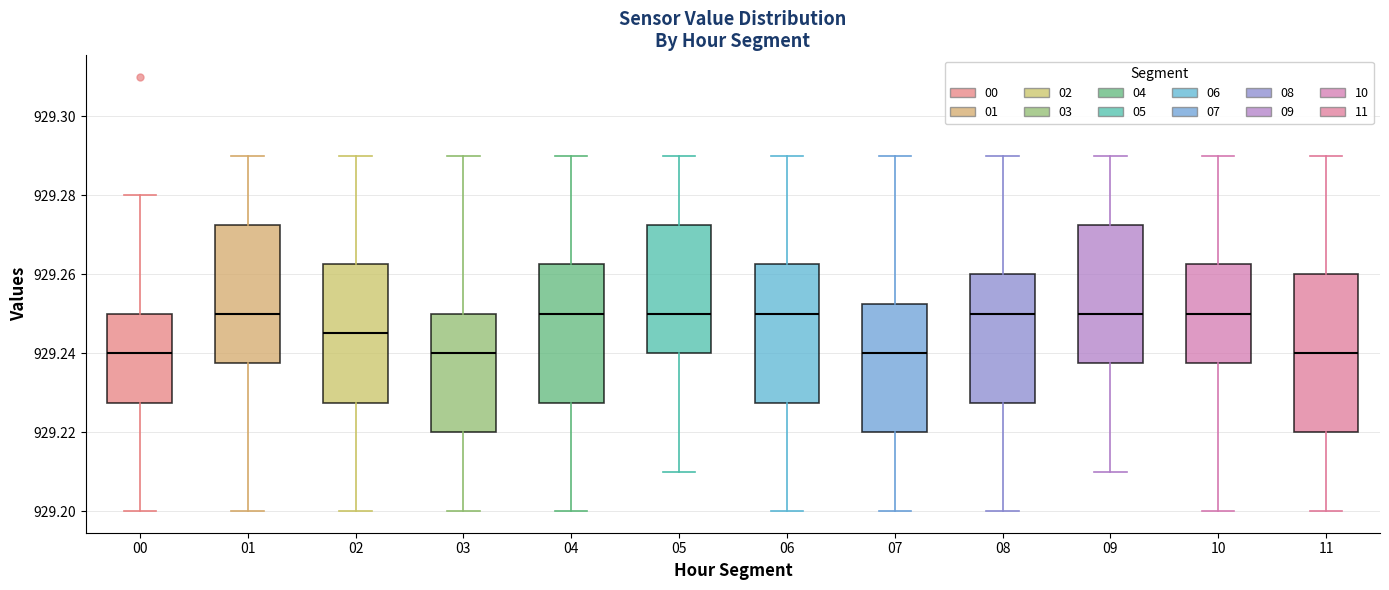

Reading left to right, transcribe this box plot: for each box, give where its median line is, the range the box spans, and where its two whiskers end, as read against the y-axis. The values are not printed on the chart, so give them approximately, as read against the axis.

00: median 929.240, box 929.228 to 929.250, whiskers 929.200 to 929.280
01: median 929.250, box 929.238 to 929.272, whiskers 929.200 to 929.290
02: median 929.246, box 929.228 to 929.262, whiskers 929.200 to 929.290
03: median 929.240, box 929.220 to 929.250, whiskers 929.200 to 929.290
04: median 929.250, box 929.228 to 929.262, whiskers 929.200 to 929.290
05: median 929.250, box 929.240 to 929.272, whiskers 929.210 to 929.290
06: median 929.250, box 929.228 to 929.262, whiskers 929.200 to 929.290
07: median 929.240, box 929.220 to 929.252, whiskers 929.200 to 929.290
08: median 929.250, box 929.228 to 929.260, whiskers 929.200 to 929.290
09: median 929.250, box 929.238 to 929.272, whiskers 929.210 to 929.290
10: median 929.250, box 929.238 to 929.262, whiskers 929.200 to 929.290
11: median 929.240, box 929.220 to 929.260, whiskers 929.200 to 929.290